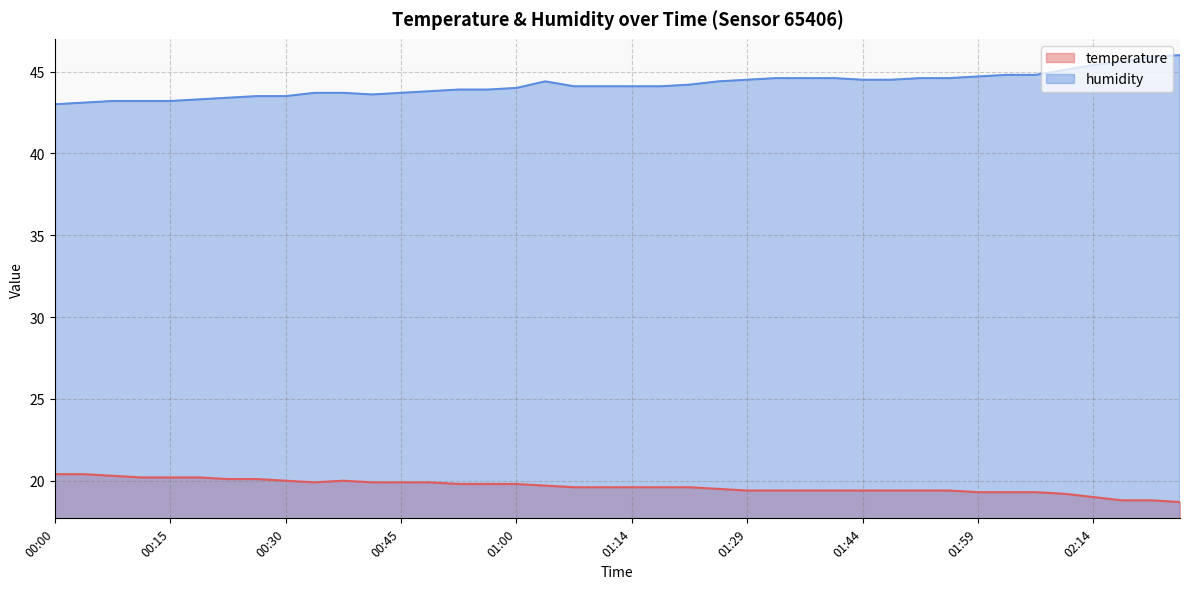

At 00:22, list the series in order from smallest to largest.

temperature, humidity